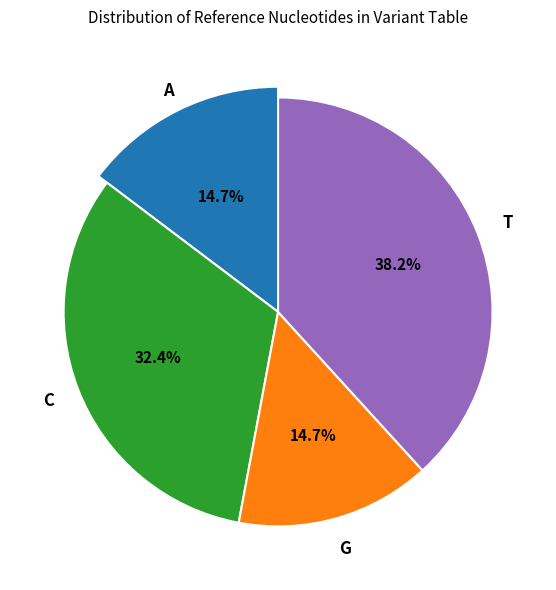

To the nearest percent, what portion does C represent?

32%